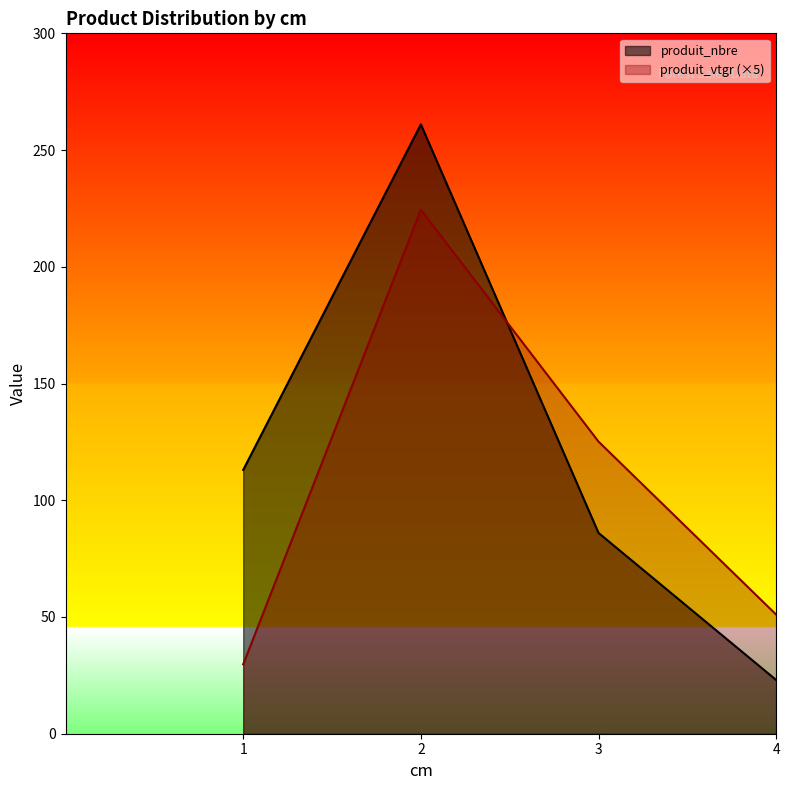

How many data points in produit_vtgr are above 125?

2